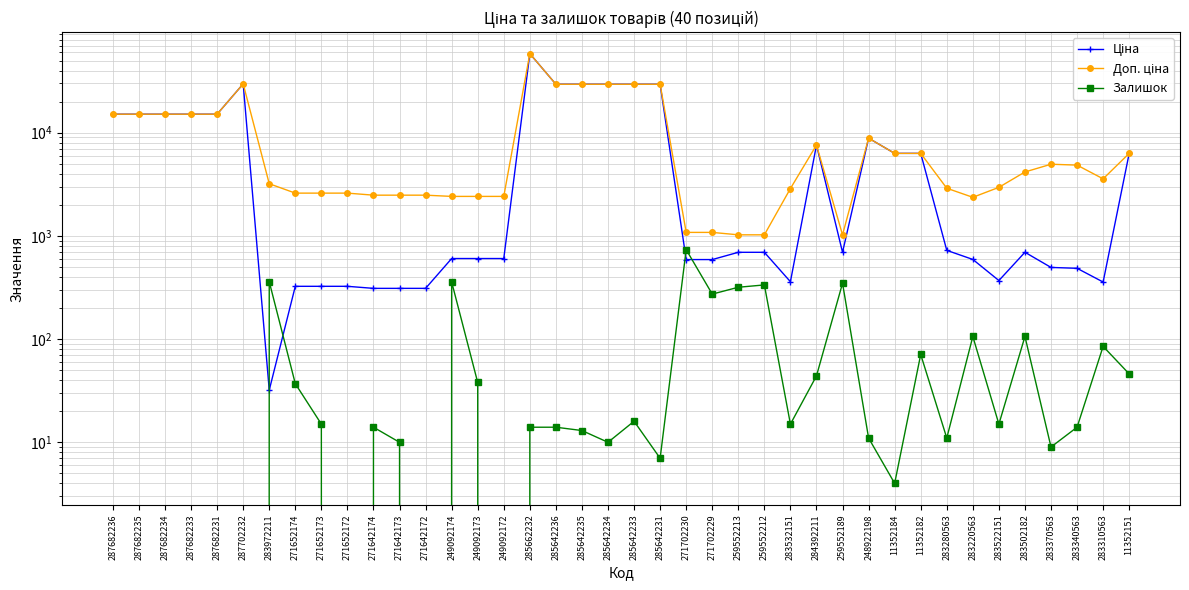

True or false: Залишок and Доп. ціна cross at least once.

False